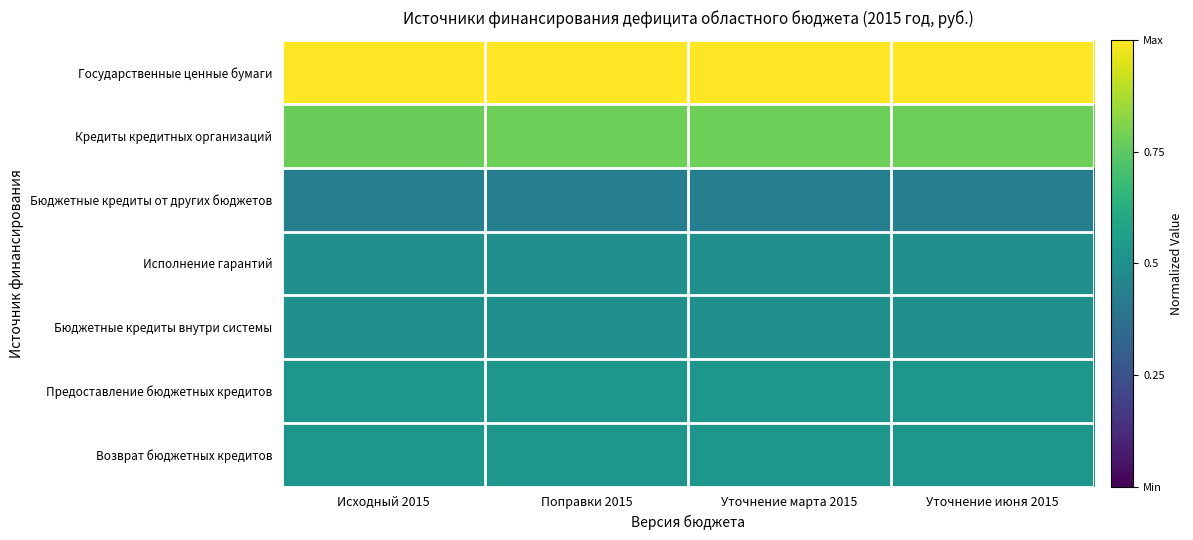

What is the difference between the highest and lowest values at Уточнение июня 2015?

0.6